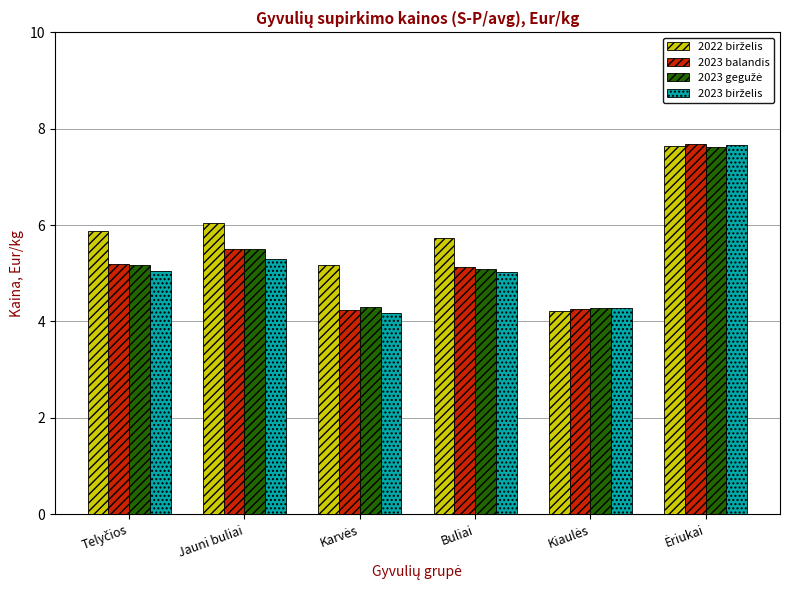

What is the minimum value shown in the chart?

4.2